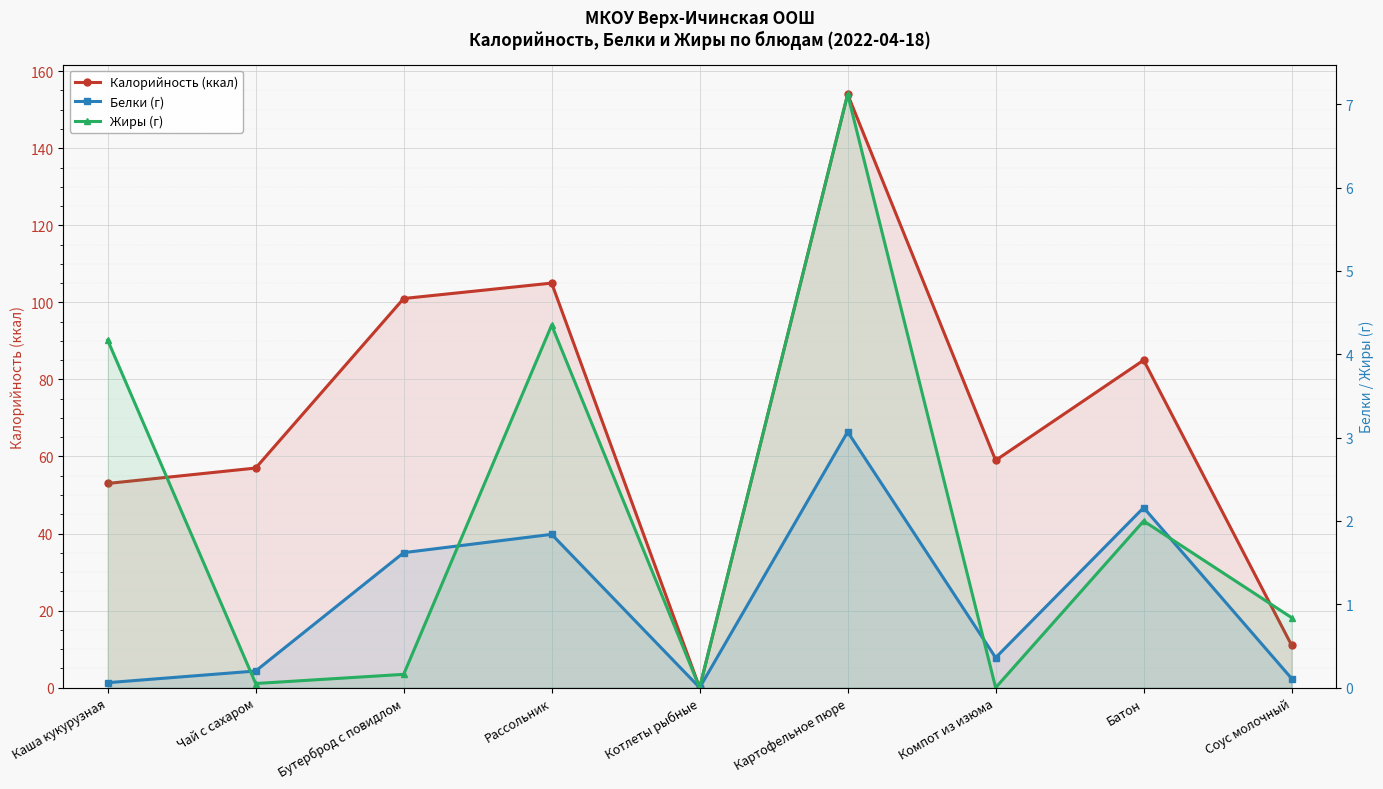

In Белки (г), how many points are lower than both neighbors (excluding endpoints)?

2